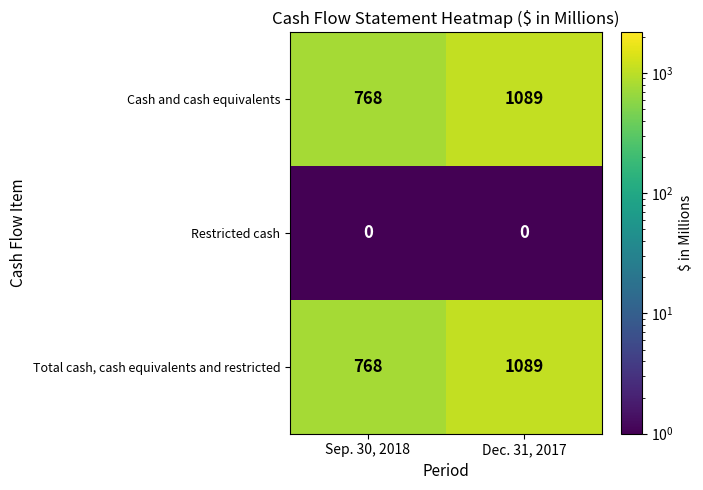

True or false: Restricted cash has a value of 0 at Sep. 30, 2018.

True